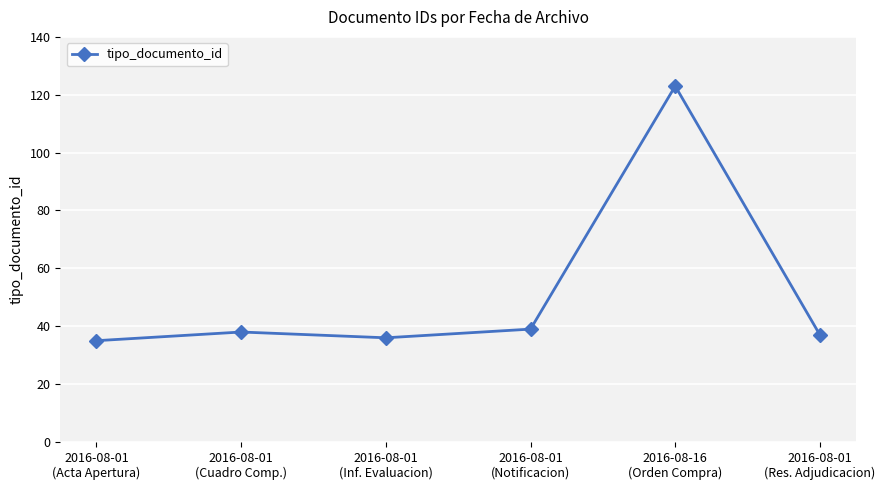

How many points are lower than both their immediate neighbors (excluding endpoints)?

1